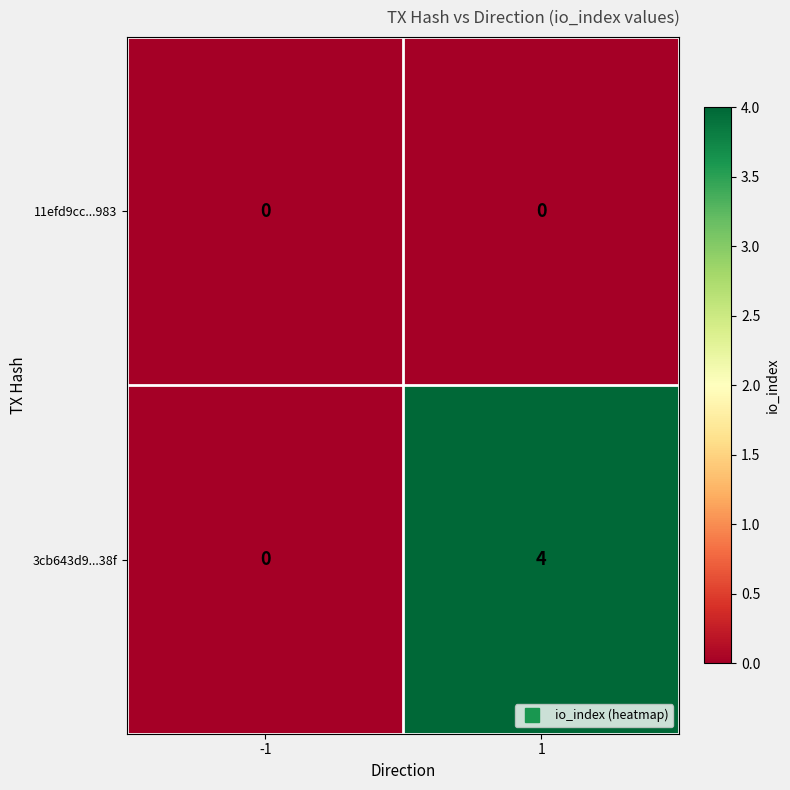

What is the difference between the 3cb643d9...38f values at 1 and -1?

4